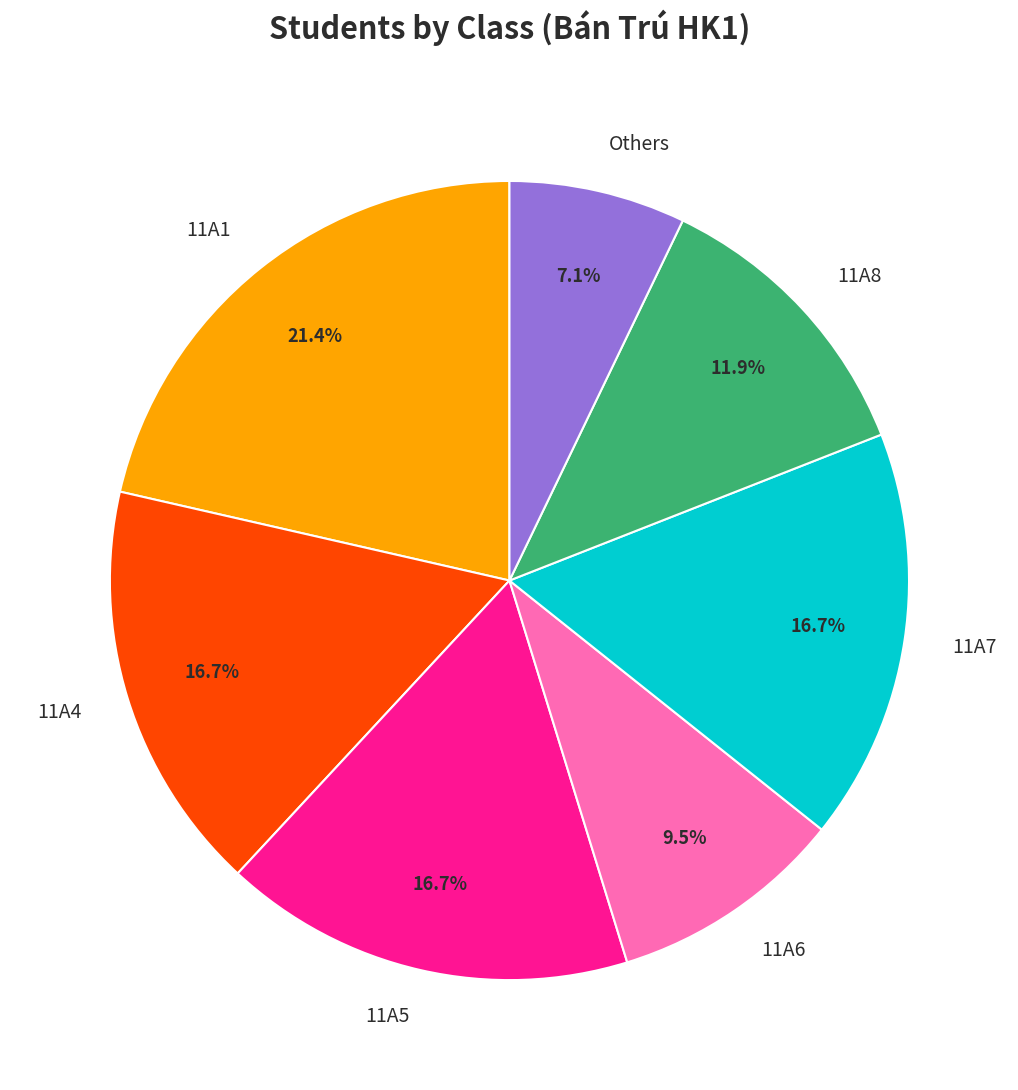

Is 11A6 the majority of the pie?

No